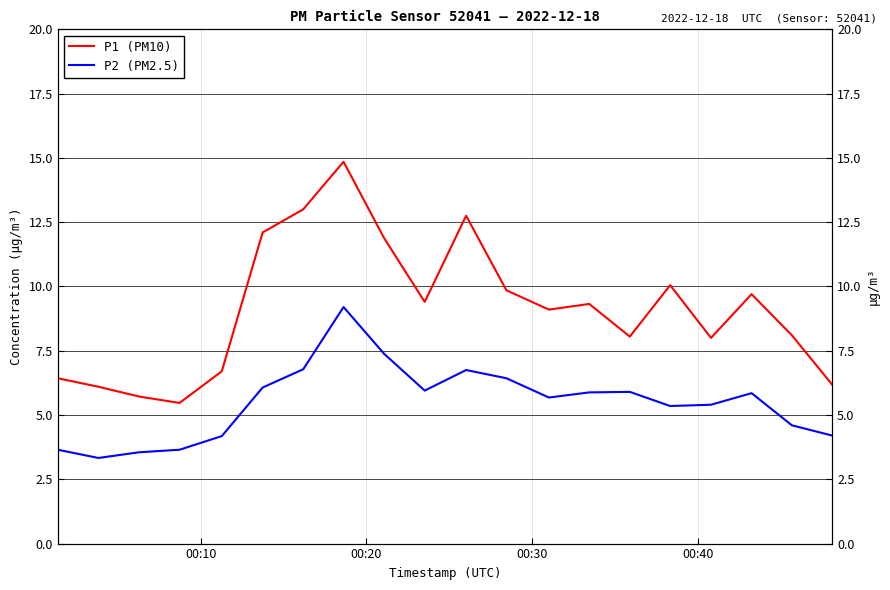

What is the average value of the P1 (PM10) series?

9.1